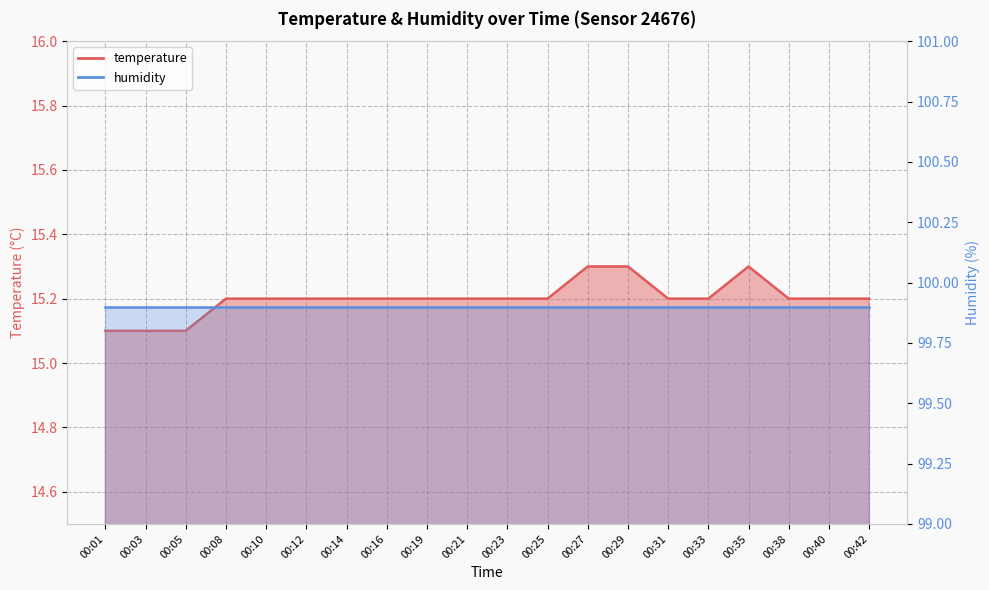

How many data points does each series have?

20